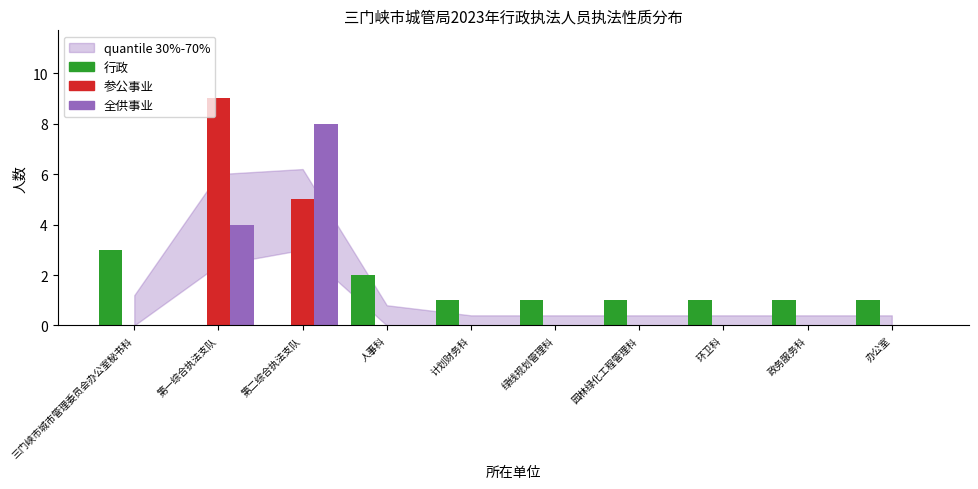

True or false: 参公事业 has a value of 6 at 第一综合执法支队.

False